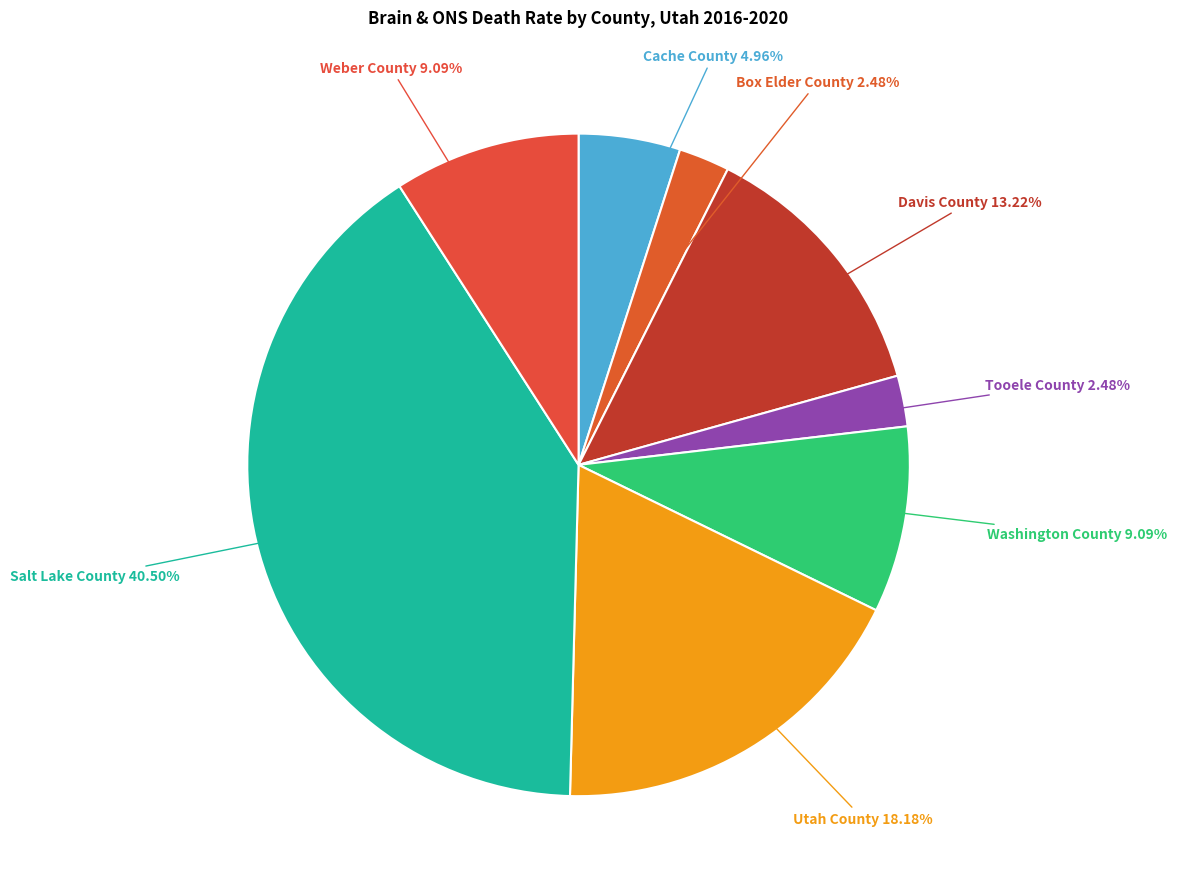

Count the number of slices in the pie.

8